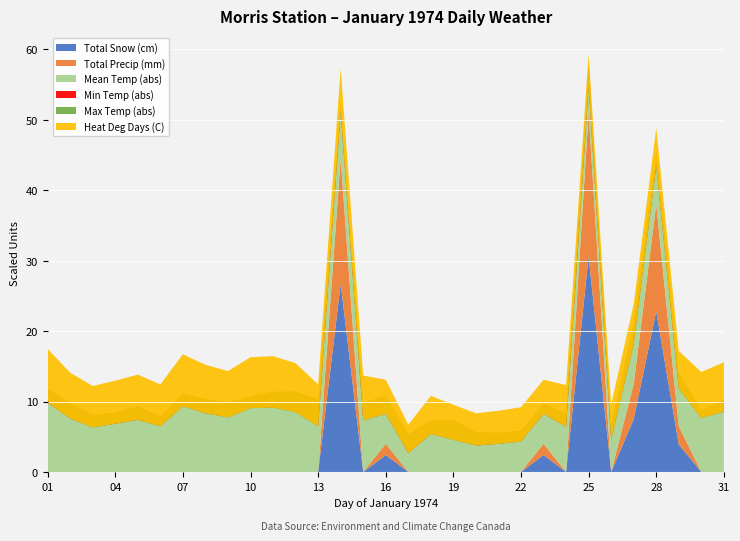

Reading left to right, transcribe all the data shown in this chart.

Max Temp (C): 01=-27.8	02=-20.0	03=-16.7	04=-18.9	05=-20.0	06=-18.3	07=-26.7	08=-22.8	09=-20.6	10=-26.1	11=-25.0	12=-21.1	13=-12.2	14=-20.6	15=-18.3	16=-7.8	17=-2.2	18=-13.3	19=-8.3	20=-7.8	21=-9.4	22=-10.6	23=-10.6	24=-16.7	25=-4.4	26=-10.0	27=-12.2	28=-12.8	29=-12.2	30=-22.8	31=-24.4
Min Temp (C): 01=-37.8	02=-30.6	03=-25.6	04=-26.7	05=-29.4	06=-25.0	07=-35.6	08=-32.8	09=-31.1	10=-34.4	11=-36.1	12=-35.6	13=-31.1	14=-24.4	15=-30.6	16=-20.6	17=-15.6	18=-22.8	19=-22.2	20=-17.2	21=-17.2	22=-18.3	23=-17.8	24=-26.1	25=-20.6	26=-20.6	27=-26.1	28=-23.3	29=-23.3	30=-28.3	31=-32.8
Mean Temp (C): 01=-32.8	02=-25.3	03=-21.2	04=-22.8	05=-24.7	06=-21.7	07=-31.2	08=-27.8	09=-25.9	10=-30.3	11=-30.6	12=-28.4	13=-21.7	14=-22.5	15=-24.5	16=-14.2	17=-8.9	18=-18.1	19=-15.3	20=-12.5	21=-13.3	22=-14.5	23=-14.2	24=-21.4	25=-12.5	26=-15.3	27=-19.2	28=-18.1	29=-17.8	30=-25.6	31=-28.6
Heat Deg Days (C): 01=50.8	02=43.3	03=39.2	04=40.8	05=42.7	06=39.7	07=49.2	08=45.8	09=43.9	10=48.3	11=48.6	12=46.4	13=39.7	14=40.5	15=42.5	16=32.2	17=26.9	18=36.1	19=33.3	20=30.5	21=31.3	22=32.5	23=32.2	24=39.4	25=30.5	26=33.3	27=37.2	28=36.1	29=35.8	30=43.6	31=46.6
Total Precip (mm): 01=0.0	02=0.0	03=0.0	04=0.0	05=0.0	06=0.0	07=0.0	08=0.0	09=0.0	10=0.0	11=0.0	12=0.0	13=0.0	14=8.9	15=0.0	16=0.8	17=0.0	18=0.0	19=0.0	20=0.0	21=0.0	22=0.0	23=0.8	24=0.0	25=10.2	26=0.0	27=2.5	28=7.6	29=1.3	30=0.0	31=0.0
Total Snow (cm): 01=0.0	02=0.0	03=0.0	04=0.0	05=0.0	06=0.0	07=0.0	08=0.0	09=0.0	10=0.0	11=0.0	12=0.0	13=0.0	14=8.9	15=0.0	16=0.8	17=0.0	18=0.0	19=0.0	20=0.0	21=0.0	22=0.0	23=0.8	24=0.0	25=10.2	26=0.0	27=2.5	28=7.6	29=1.3	30=0.0	31=0.0